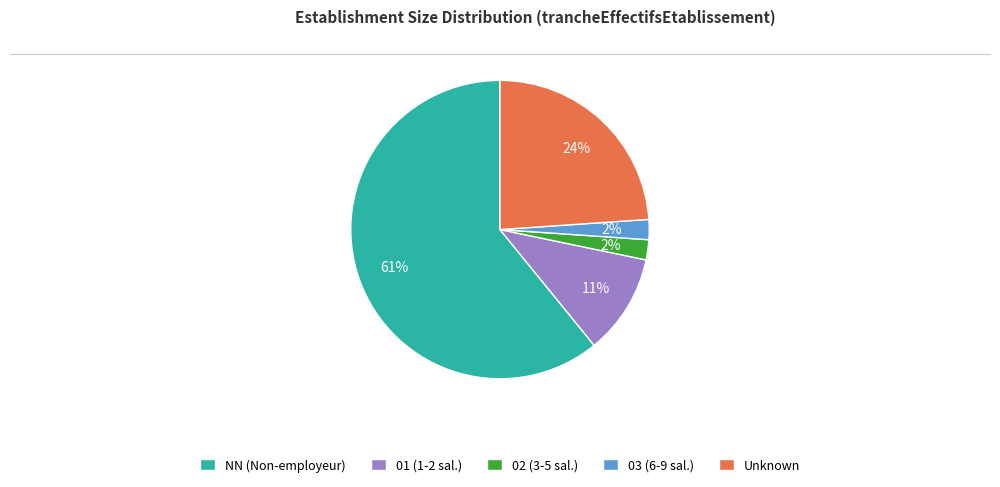

To the nearest percent, what is the difference between the largest and smallest slice percentages?

59%